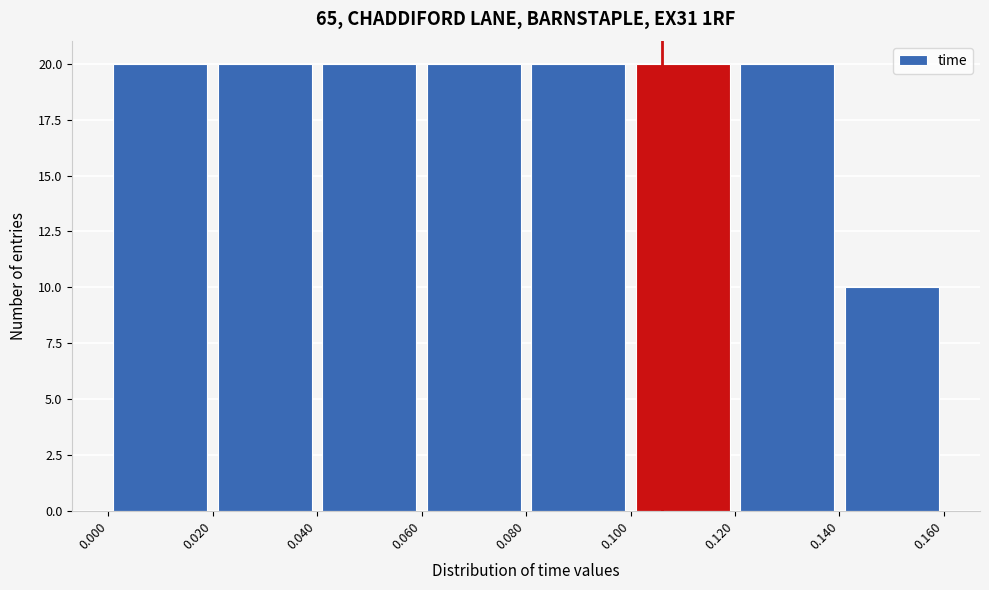

Reading left to right, list every bar in this chart as the range it spans on the x-axis followed by its height. The values are not printed on the chart, so give them approximately, as read against the axis.

0.000 to 0.020: 20
0.020 to 0.040: 20
0.040 to 0.060: 20
0.060 to 0.080: 20
0.080 to 0.100: 20
0.100 to 0.120: 20
0.120 to 0.140: 20
0.140 to 0.160: 10